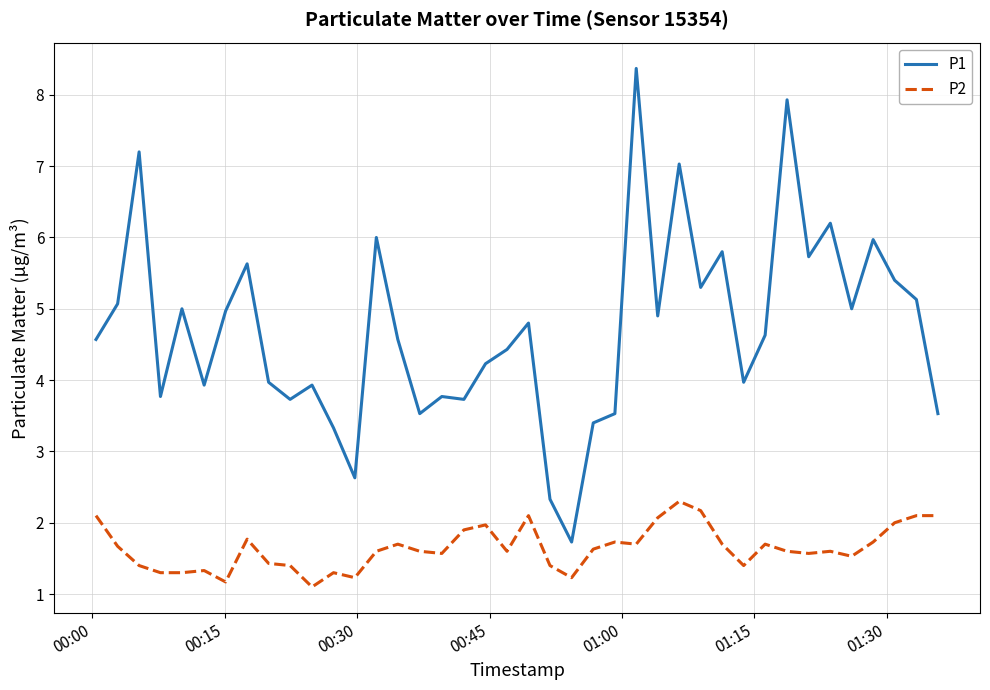

What is the difference between the maximum and minimum values in the P1 series?

6.6